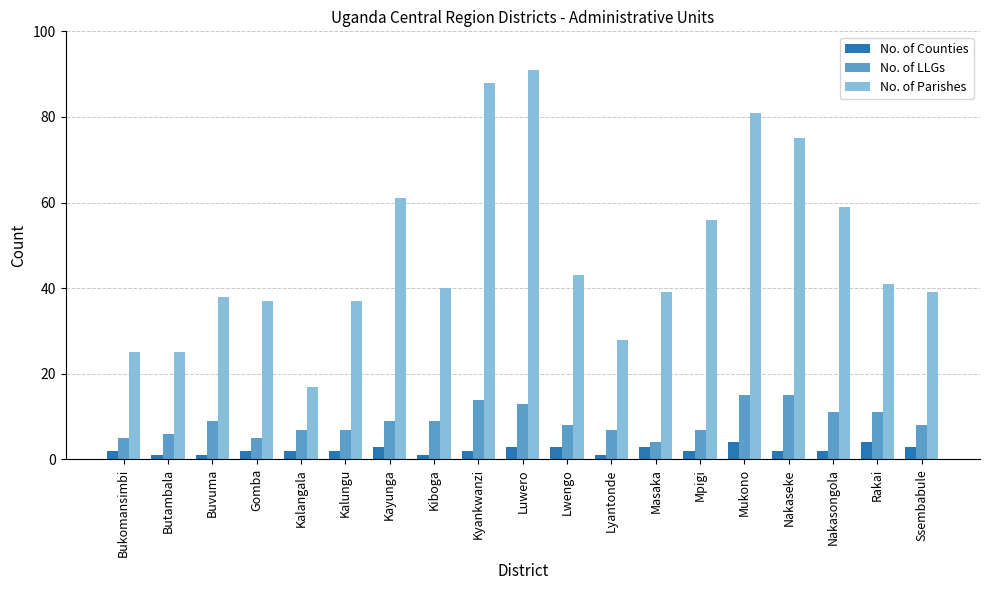

What are all the series names shown in the legend?

No. of Counties, No. of LLGs, No. of Parishes